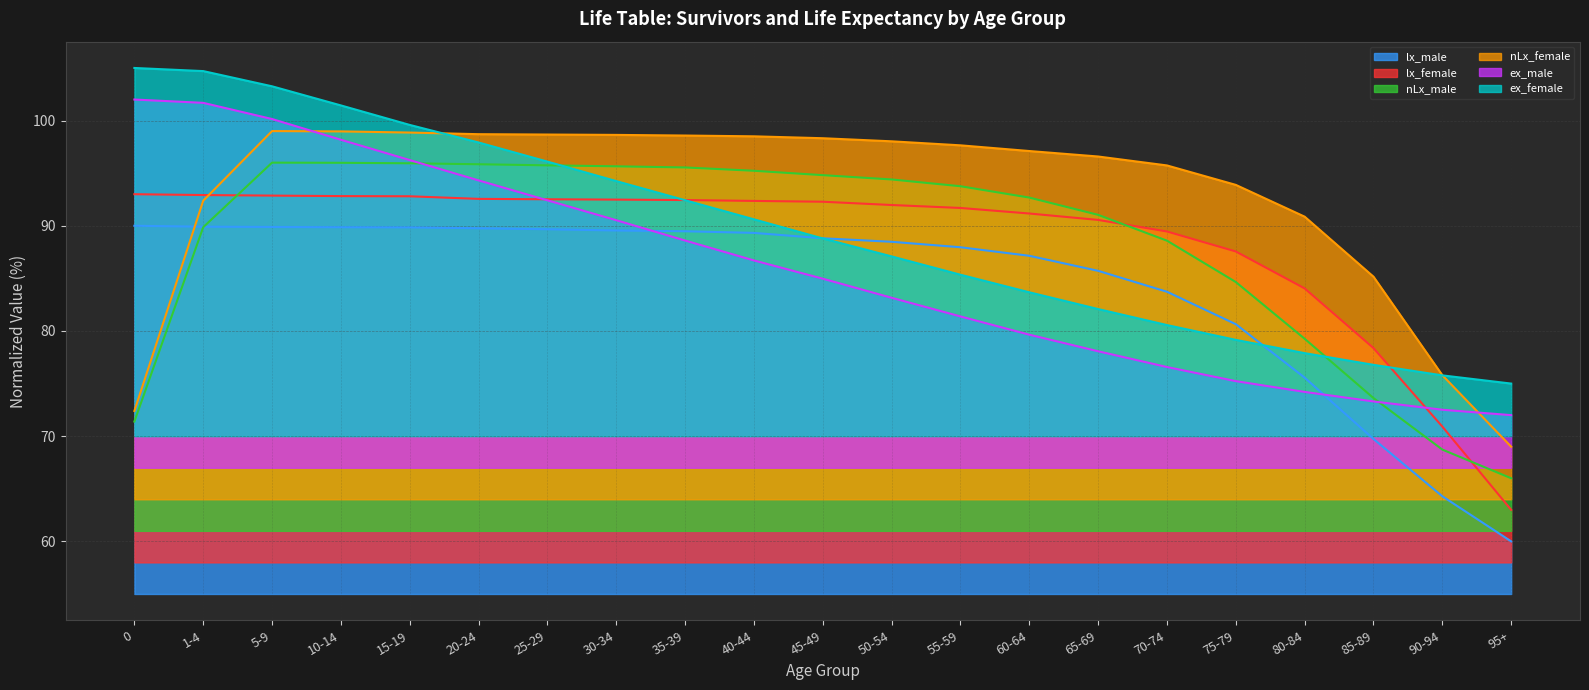

True or false: nLx_female has more than 1 points higher than both neighbors.

False